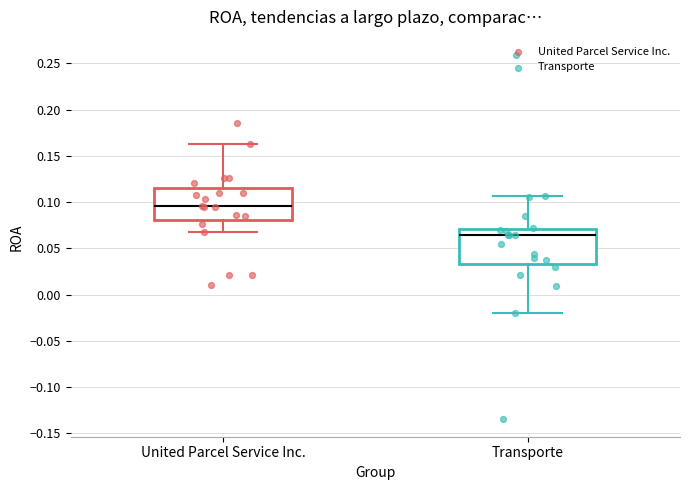

Where is the upper edge of the box for Transporte on the y-axis? The values are not printed on the chart, so give them approximately, as read against the axis.

0.070